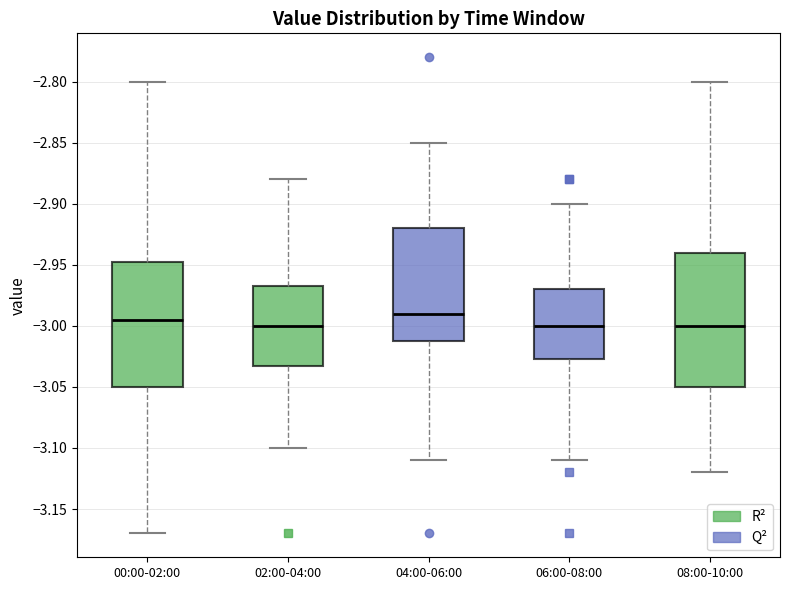

Reading left to right, transcribe this box plot: for each box, give where its median line is, the range the box spans, and where its two whiskers end, as read against the y-axis. The values are not printed on the chart, so give them approximately, as read against the axis.

00:00-02:00: median -2.995, box -3.050 to -2.945, whiskers -3.170 to -2.800
02:00-04:00: median -3.000, box -3.030 to -2.965, whiskers -3.100 to -2.880
04:00-06:00: median -2.990, box -3.010 to -2.920, whiskers -3.110 to -2.850
06:00-08:00: median -3.000, box -3.025 to -2.970, whiskers -3.110 to -2.900
08:00-10:00: median -3.000, box -3.050 to -2.940, whiskers -3.120 to -2.800